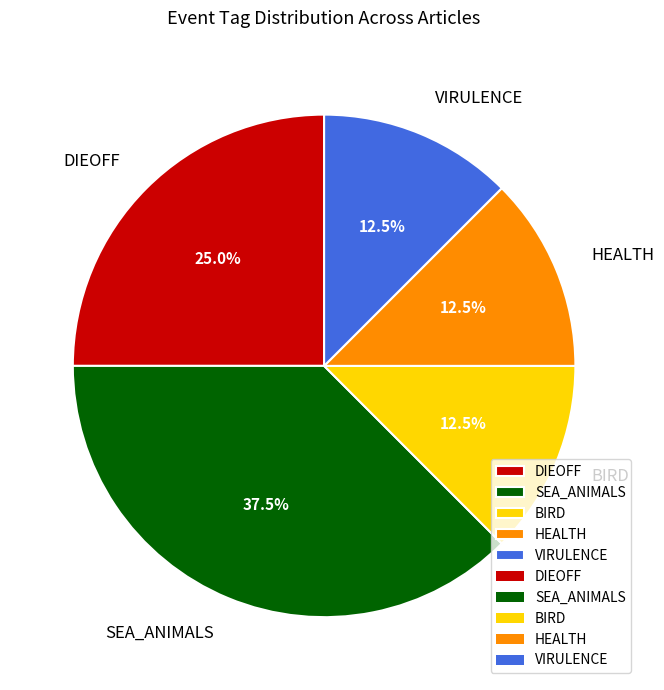

Between VIRULENCE and DIEOFF, which is larger?

DIEOFF